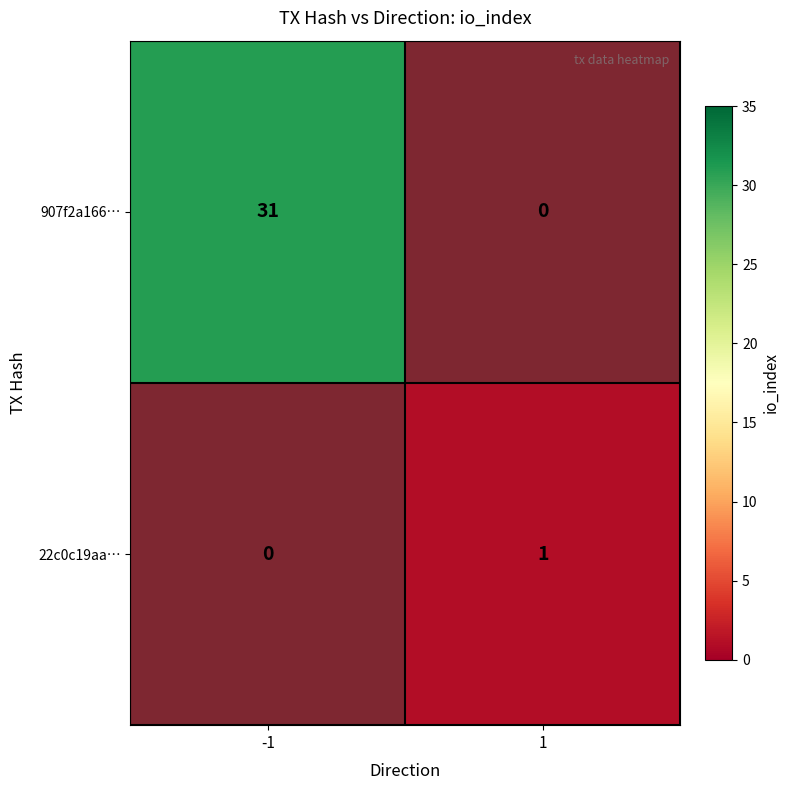

At 1, list the series in order from smallest to largest.

907f2a166…, 22c0c19aa…